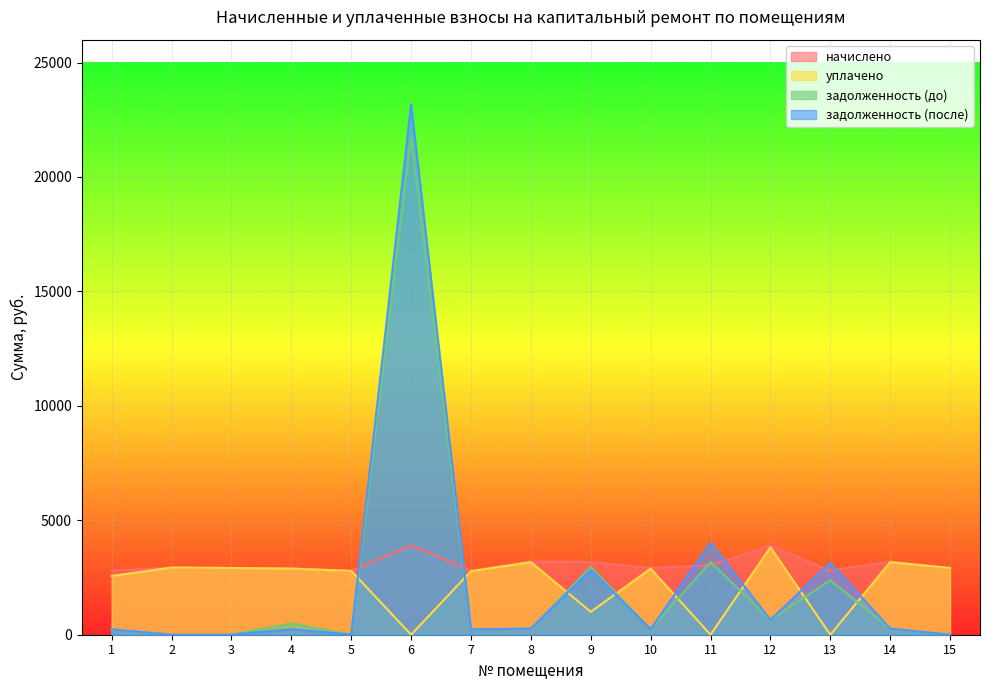

Where is the first local maximum for задолженность (после)?

4